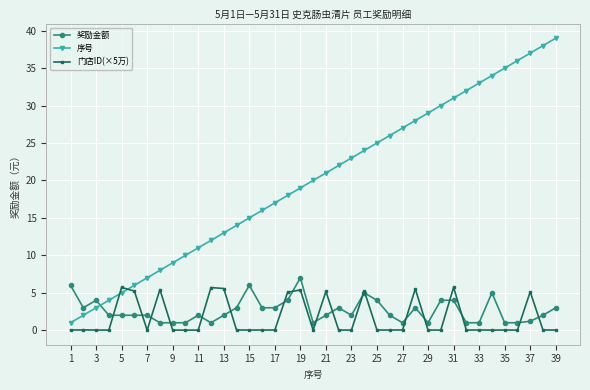

What is the value of the 奖励金额 point at the 5th from the left?

2.0